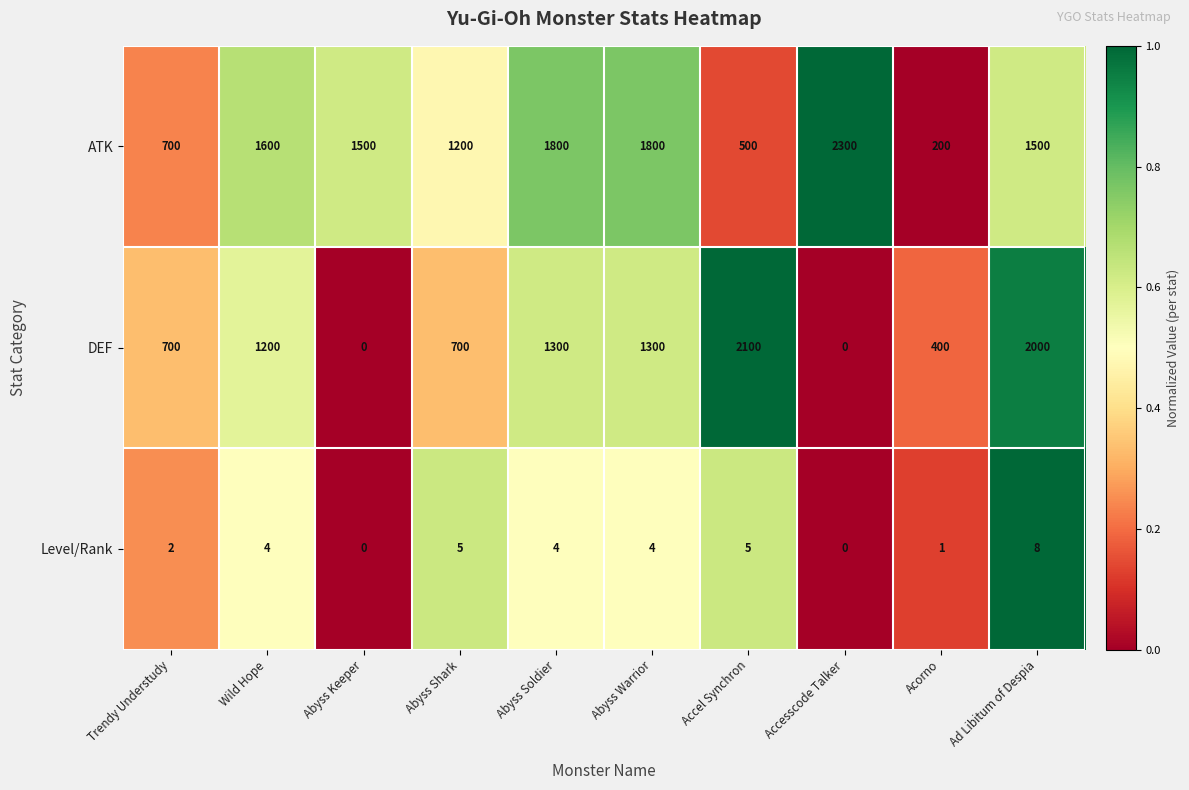

At how many categories does at least one series exceed 0?

10